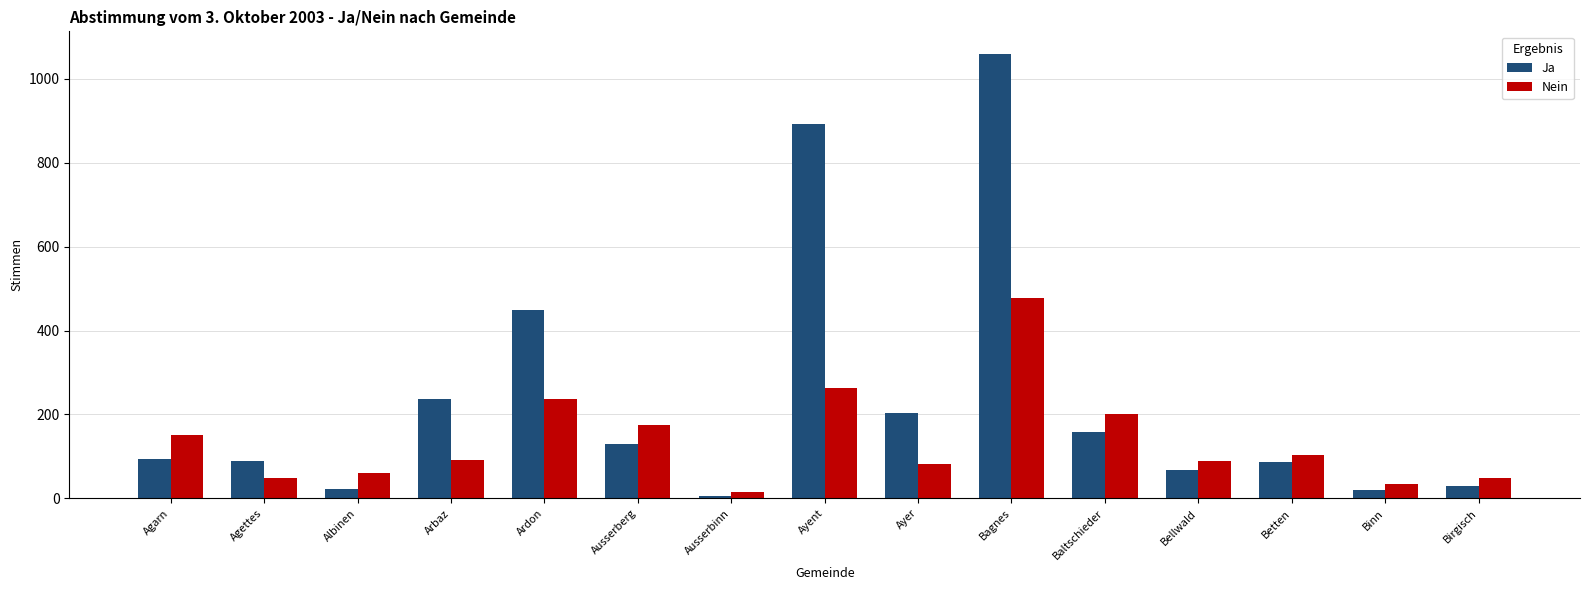

What is the spread (max minus min) of values at Ayer?

121